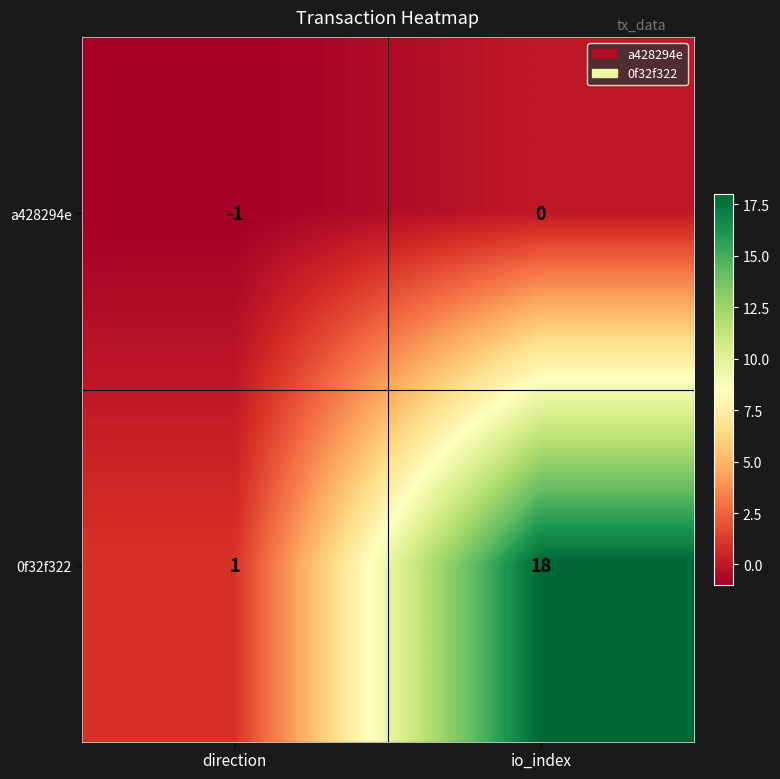

Which category has the highest value across all series?

io_index